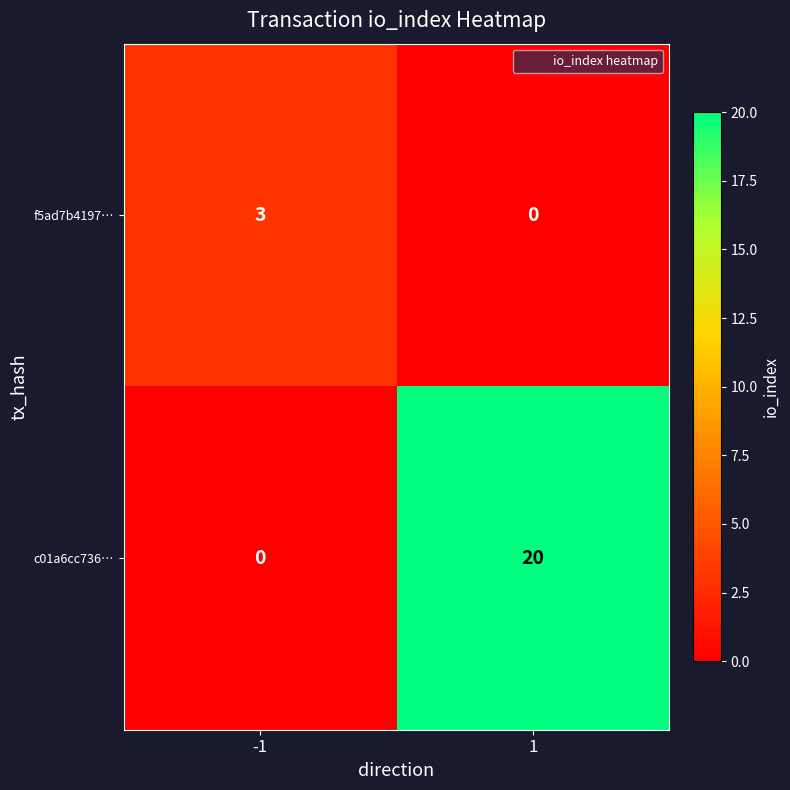

What is the maximum value shown in the chart?

20